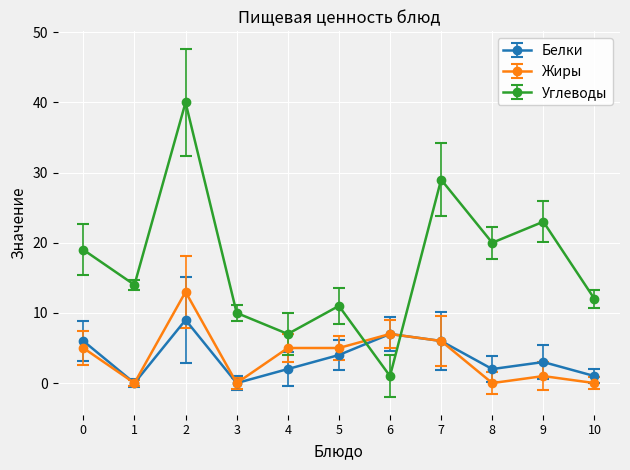

What is the value of the Белки point at the 8th from the left?

6